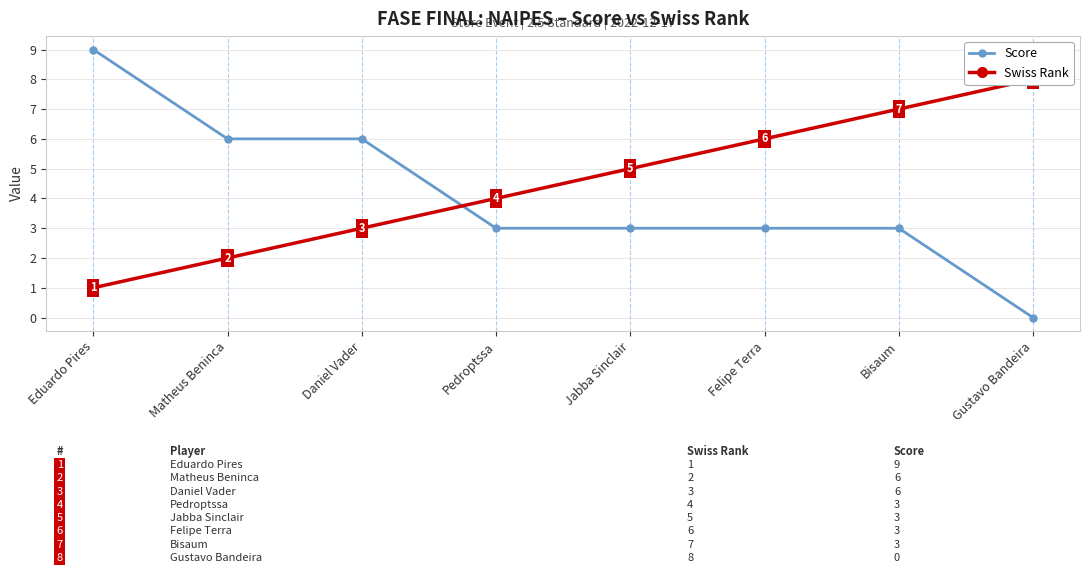

Which series has the widest spread of values?

Score